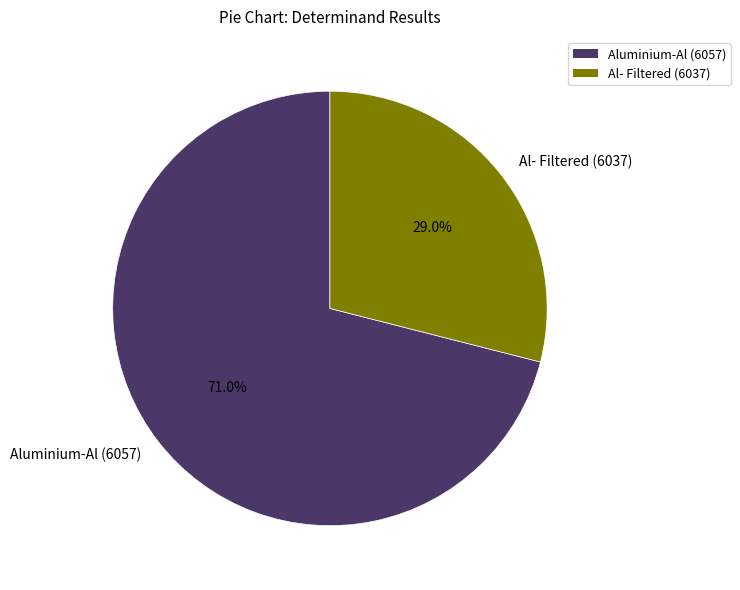

To the nearest percent, what percentage of the pie is Al- Filtered (6037)?

29%